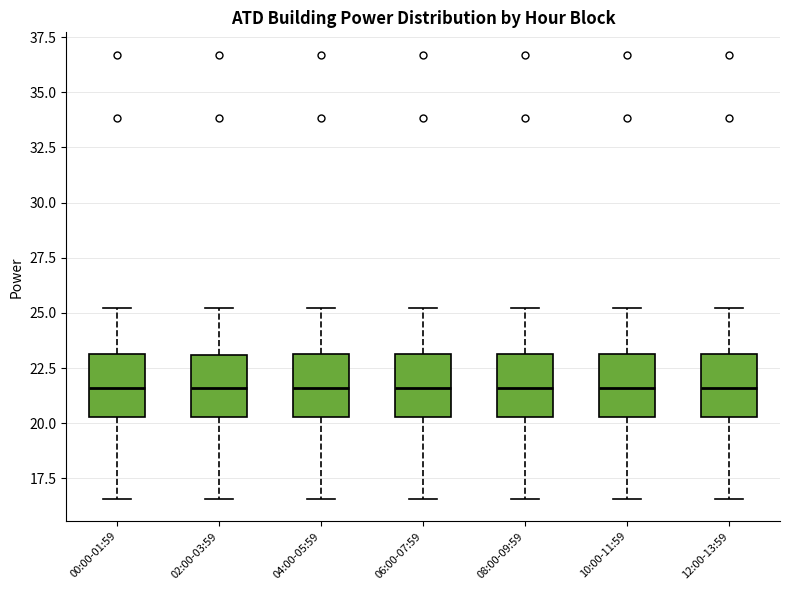

Reading left to right, read every box against the y-axis: the position of its median line, the range the box covers, and the ends of its whiskers. The values are not printed on the chart, so give them approximately, as read against the axis.

00:00-01:59: median 21.5, box 20.5 to 23.0, whiskers 16.5 to 25.0
02:00-03:59: median 21.5, box 20.5 to 23.0, whiskers 16.5 to 25.0
04:00-05:59: median 21.5, box 20.5 to 23.0, whiskers 16.5 to 25.0
06:00-07:59: median 21.5, box 20.5 to 23.0, whiskers 16.5 to 25.0
08:00-09:59: median 21.5, box 20.5 to 23.0, whiskers 16.5 to 25.0
10:00-11:59: median 21.5, box 20.5 to 23.0, whiskers 16.5 to 25.0
12:00-13:59: median 21.5, box 20.5 to 23.0, whiskers 16.5 to 25.0